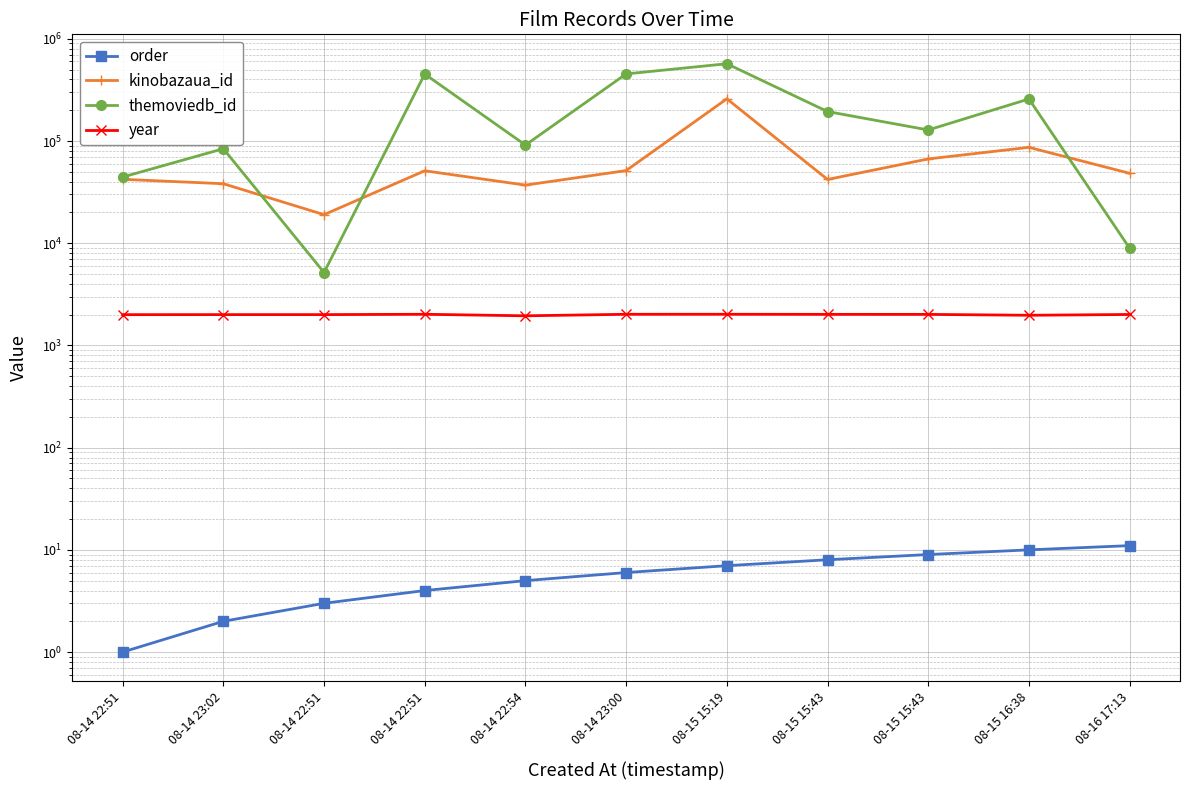

Which series has the widest spread of values?

themoviedb_id